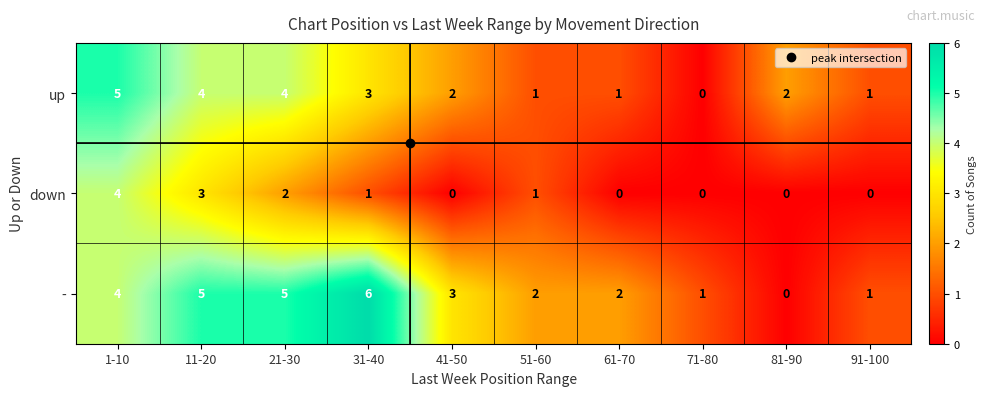

What is the difference between the second highest and minimum values in the - series?

5